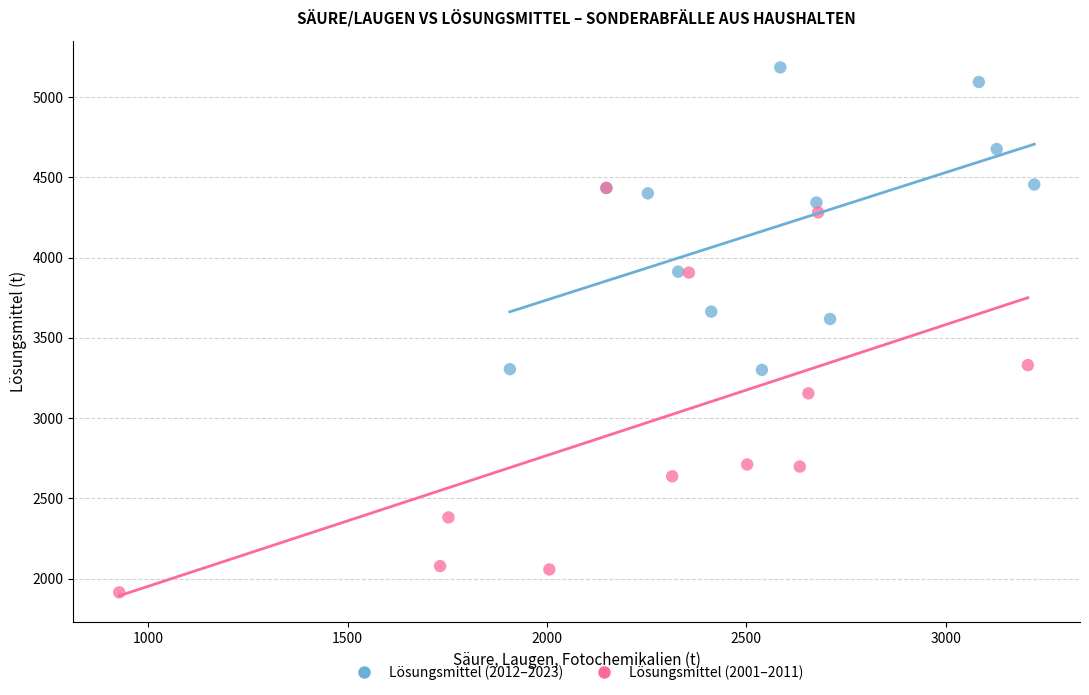

Which series reaches the maximum Y coordinate?

Lösungsmittel (2012–2023)